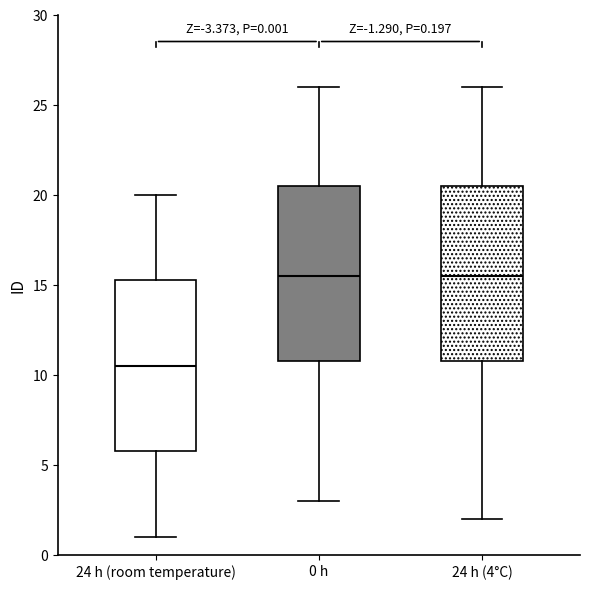

Which box's median line is the lowest?

24 h (room temperature)